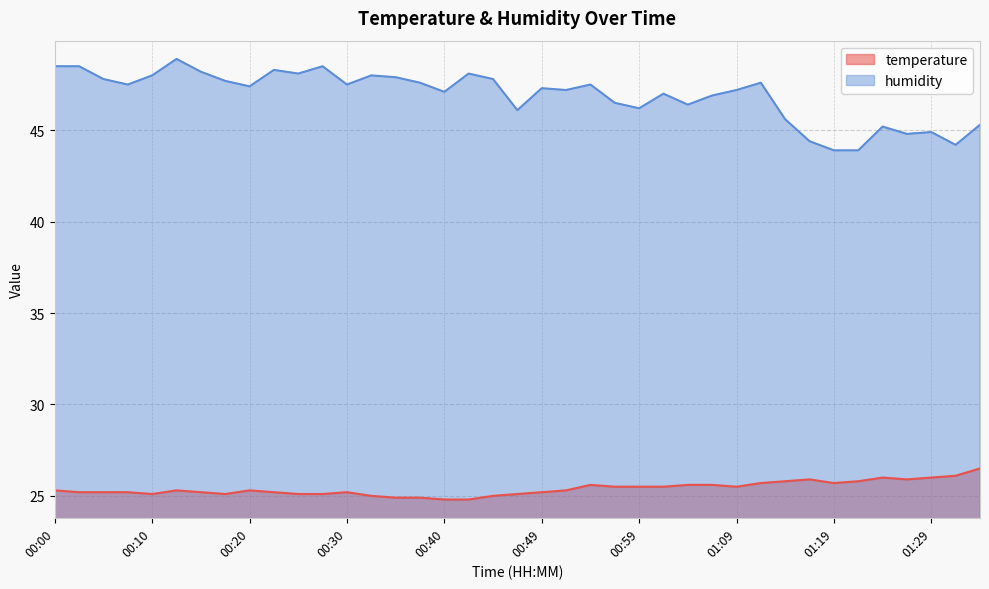

At which label does humidity reach its peak?

00:13